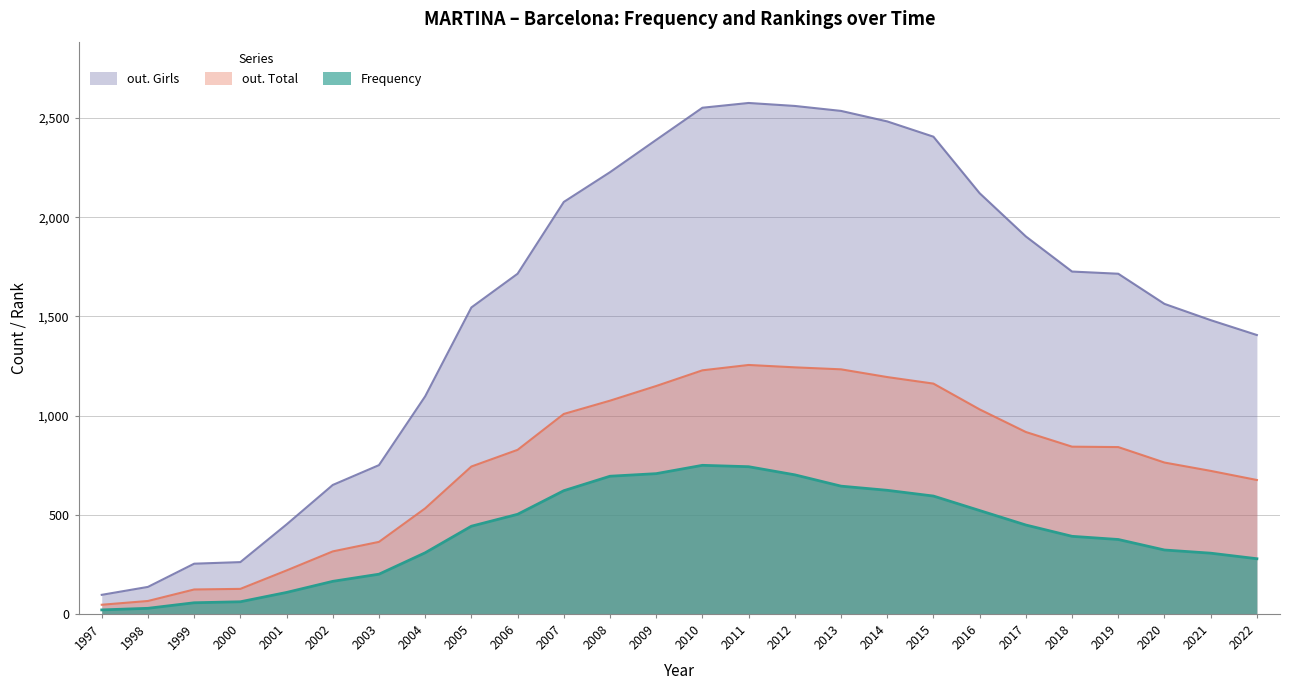

What is the difference between the highest and lowest values at 2008?

1533